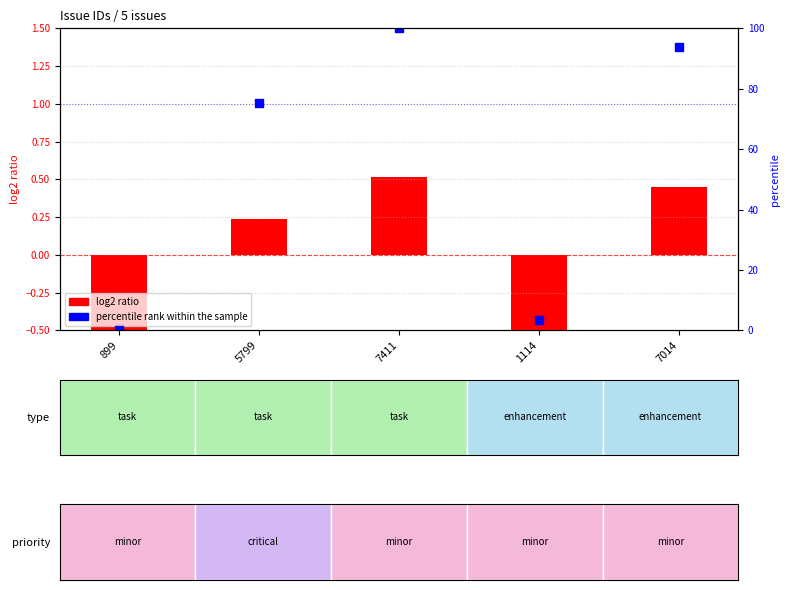

Which series contains the lowest Y value?

log2 ratio